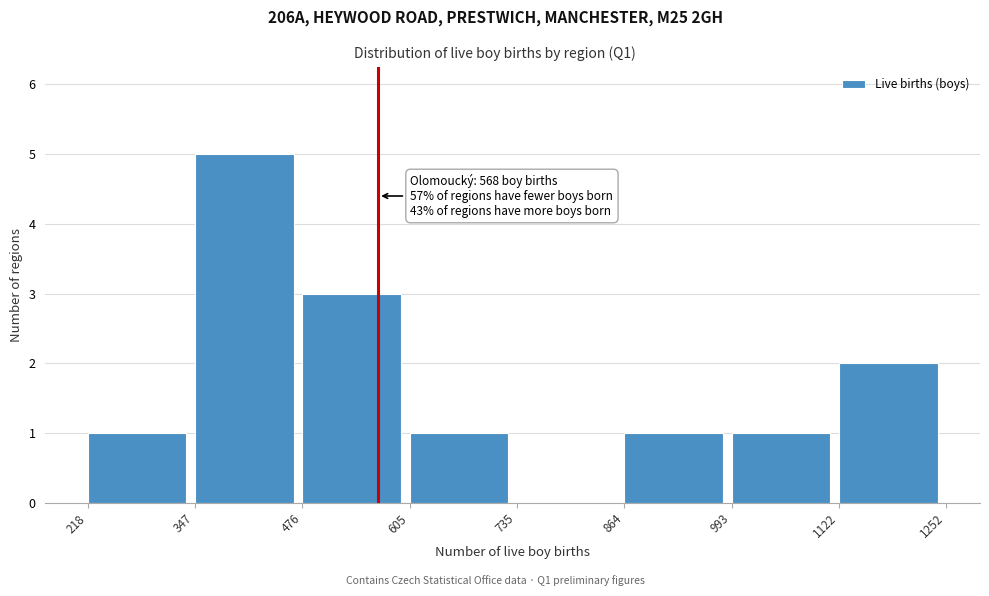

Which range on the x-axis has the tallest bar?

347 to 476